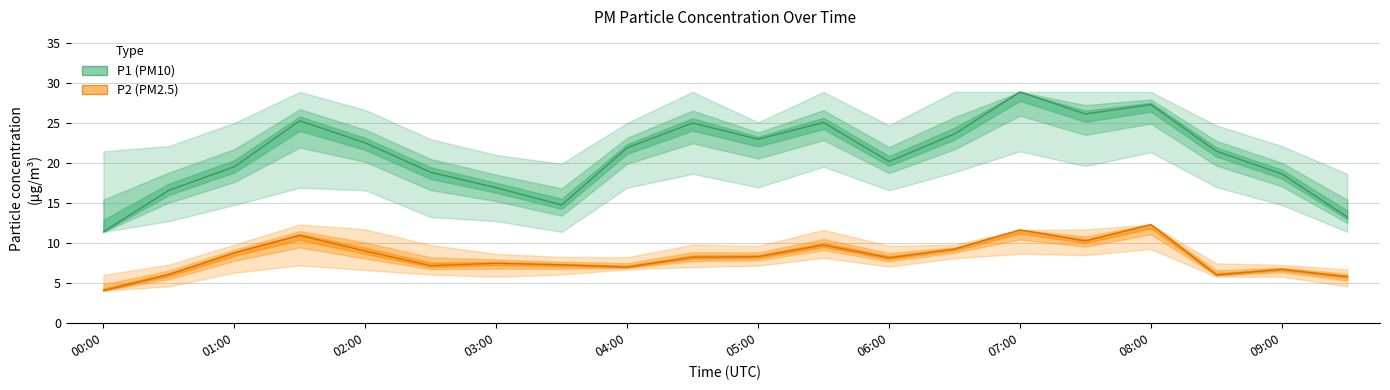

Between 02:30 and 07:00, which is larger?

07:00